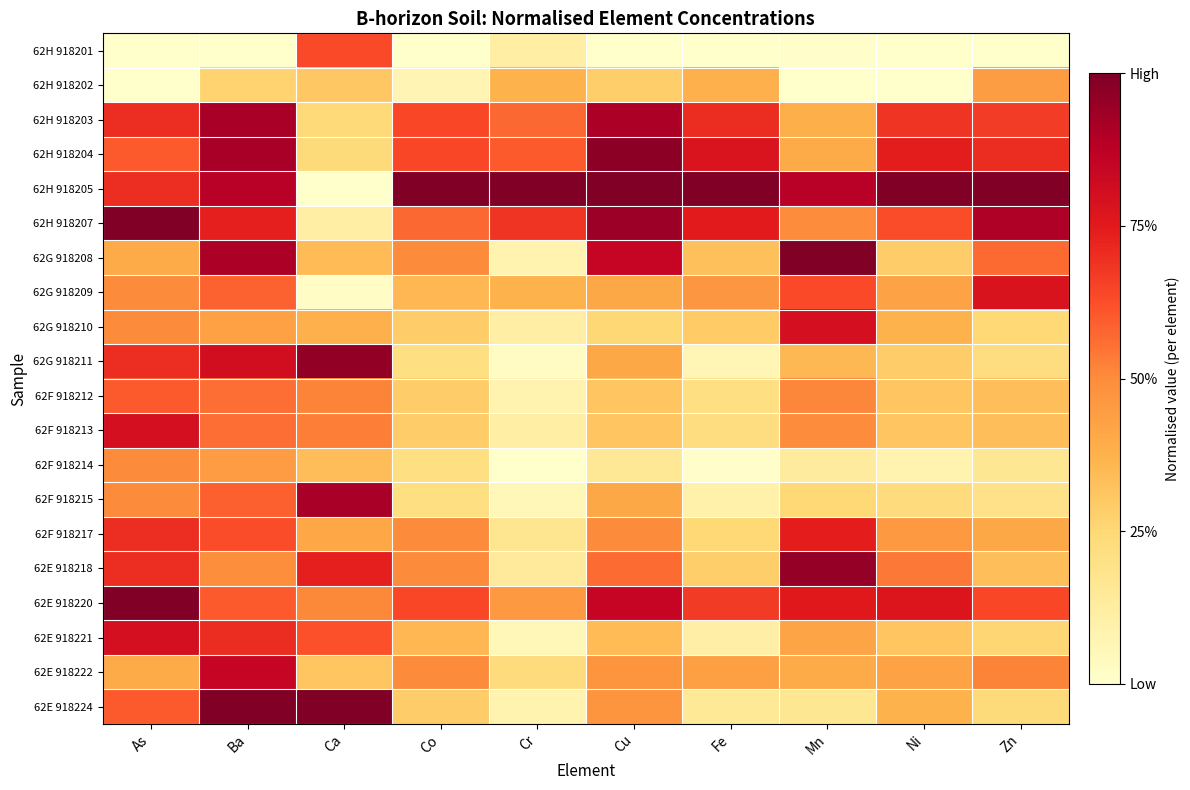

Between Ba and Ni, which is larger?

Ba